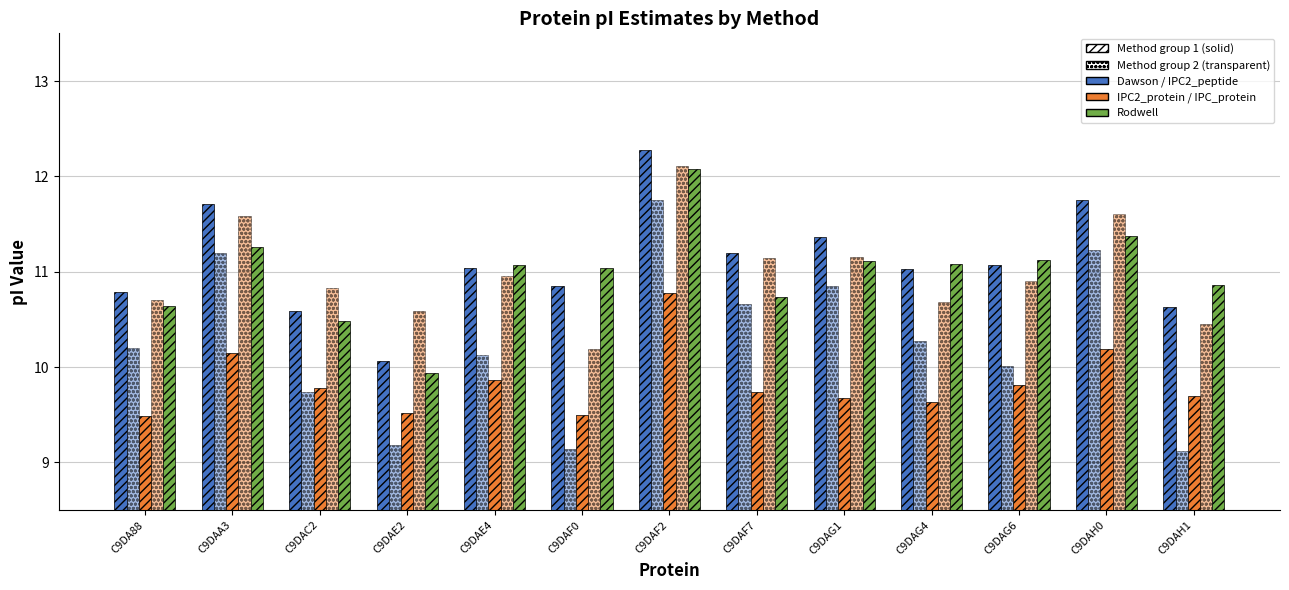

The value of IPC2_peptide at C9DA88 is 10.2. True or false?

True